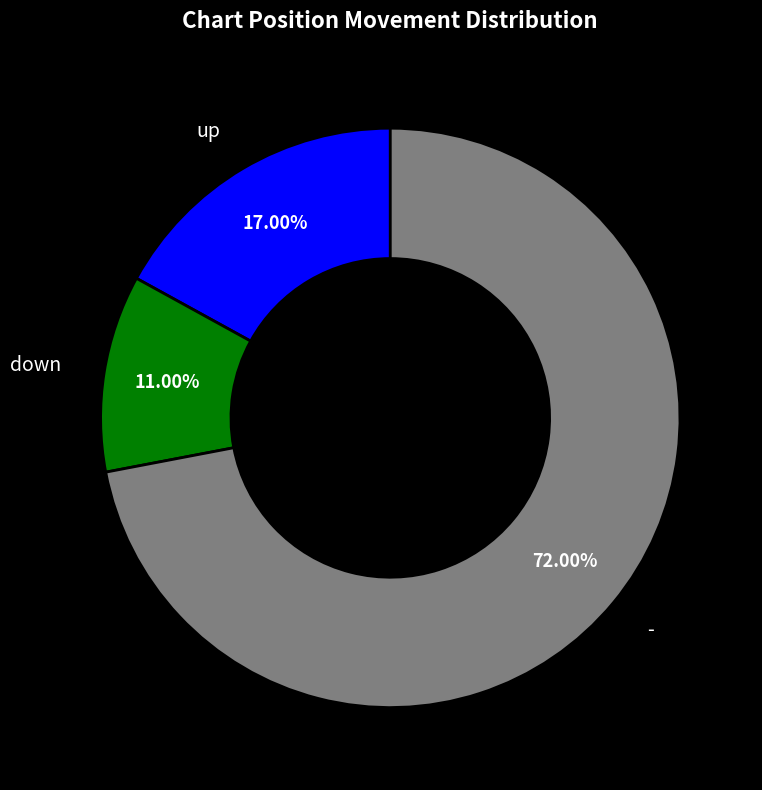

Is there any slice that represents more than half of the pie?

Yes